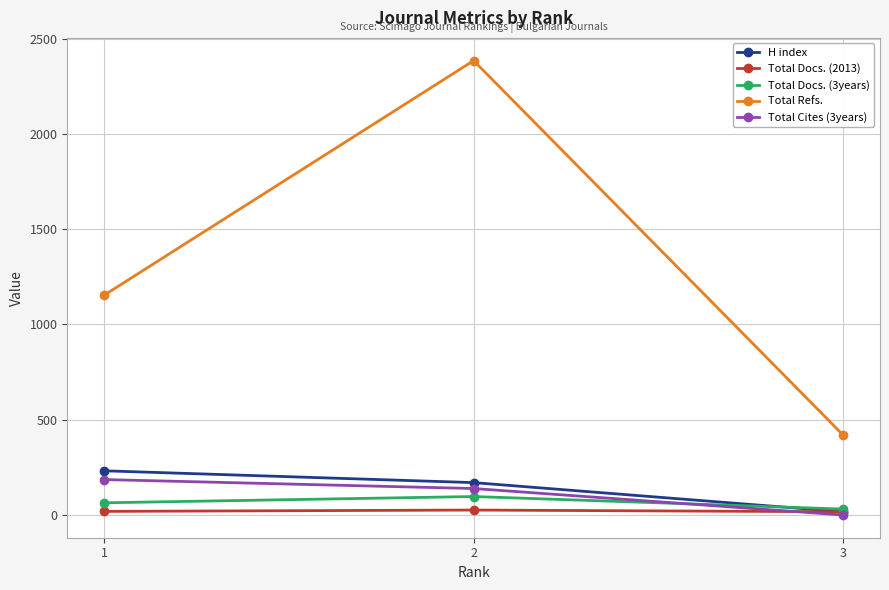

What is the average value of the H index series?

140